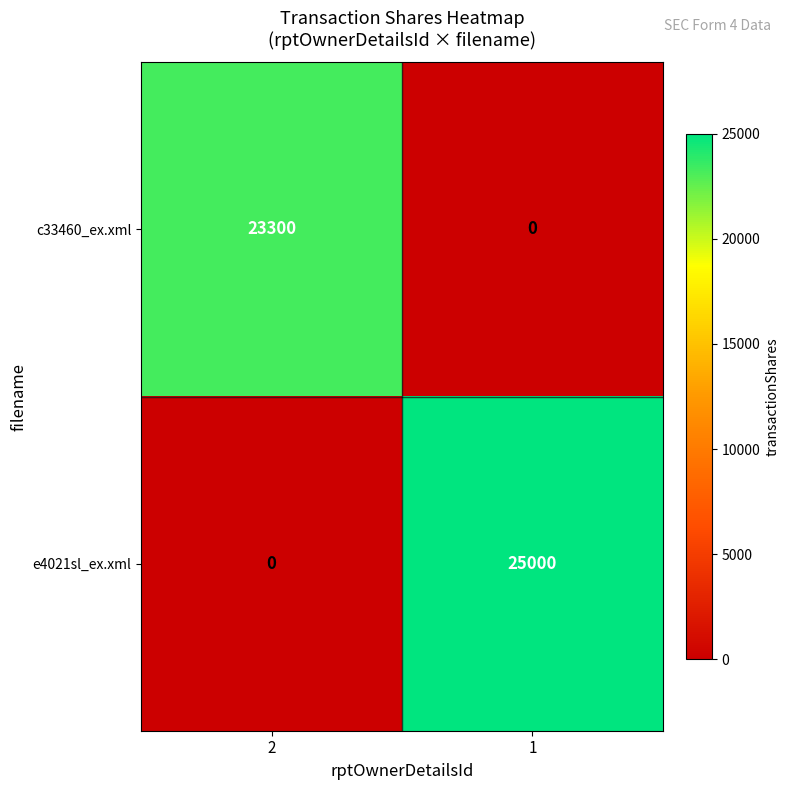

What is the highest value of the e4021sl_ex.xml series?

25000